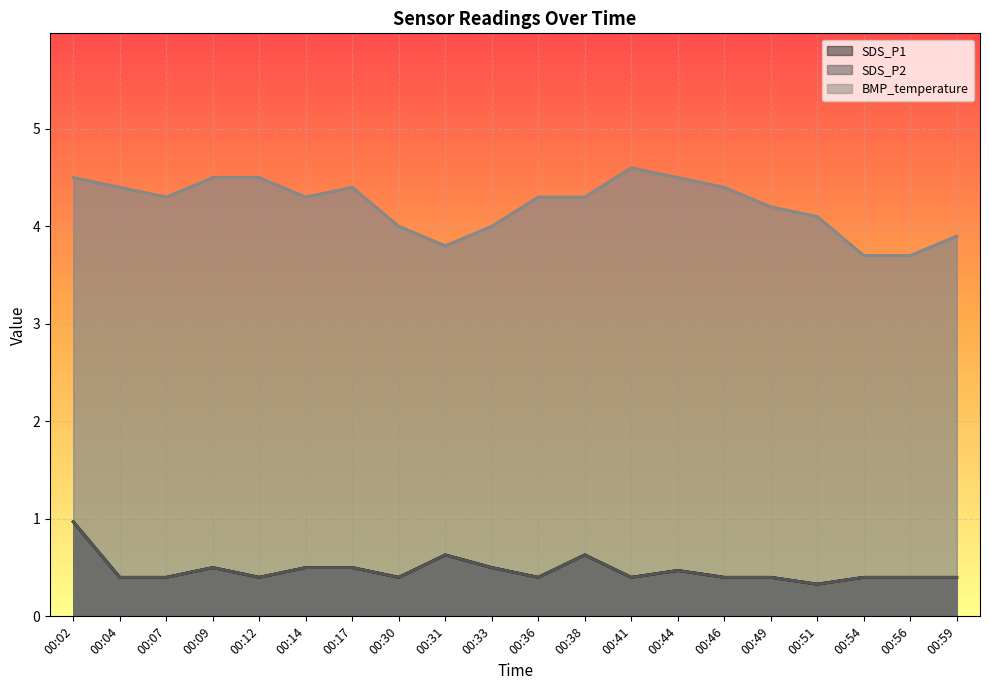

Where is SDS_P2 nearest to the value 0?

00:51